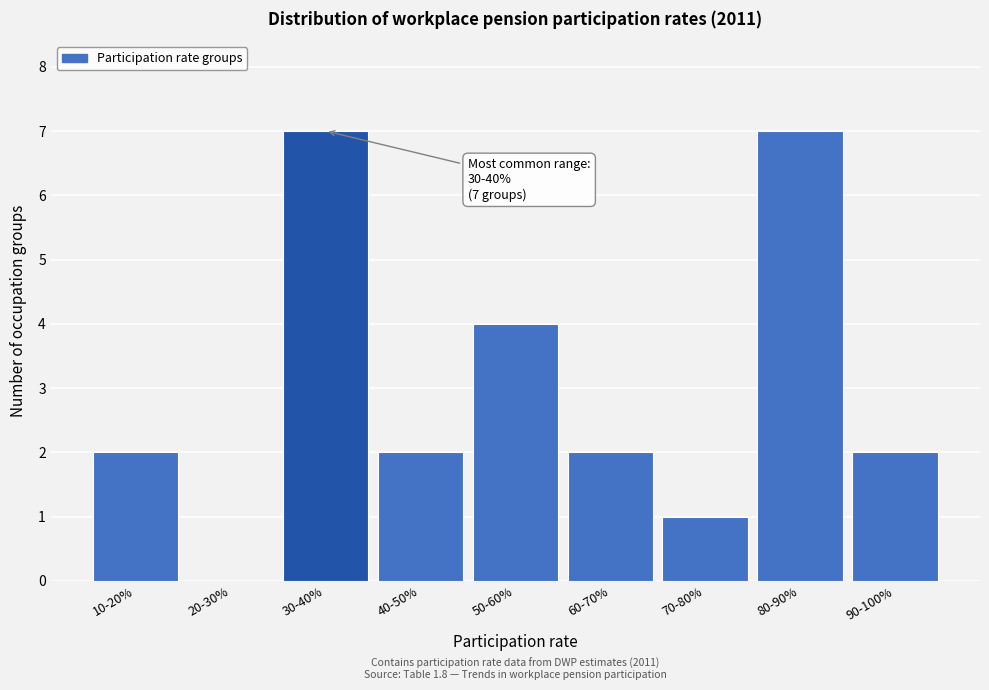

Reading left to right, what are all the values shown in this chart?

10-20%=2	20-30%=0	30-40%=7	40-50%=2	50-60%=4	60-70%=2	70-80%=1	80-90%=7	90-100%=2